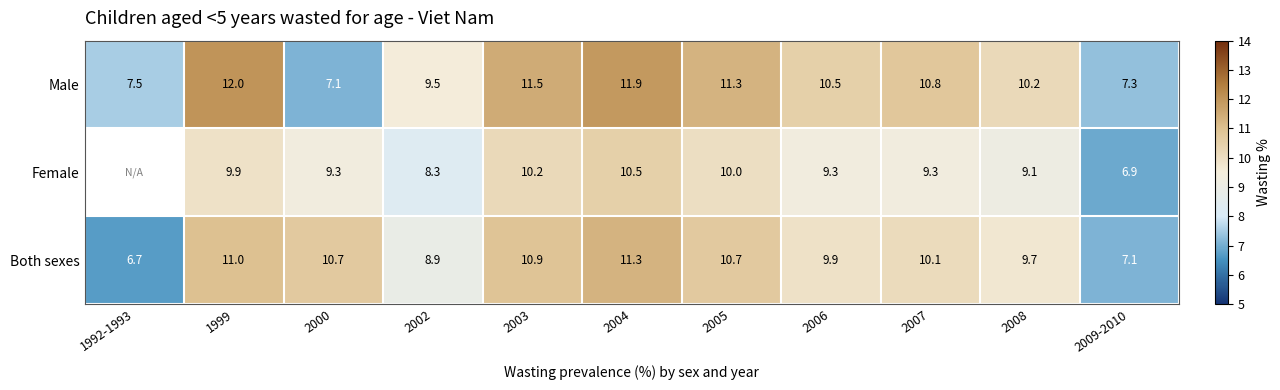

How many values in the Male series are below 10?

4